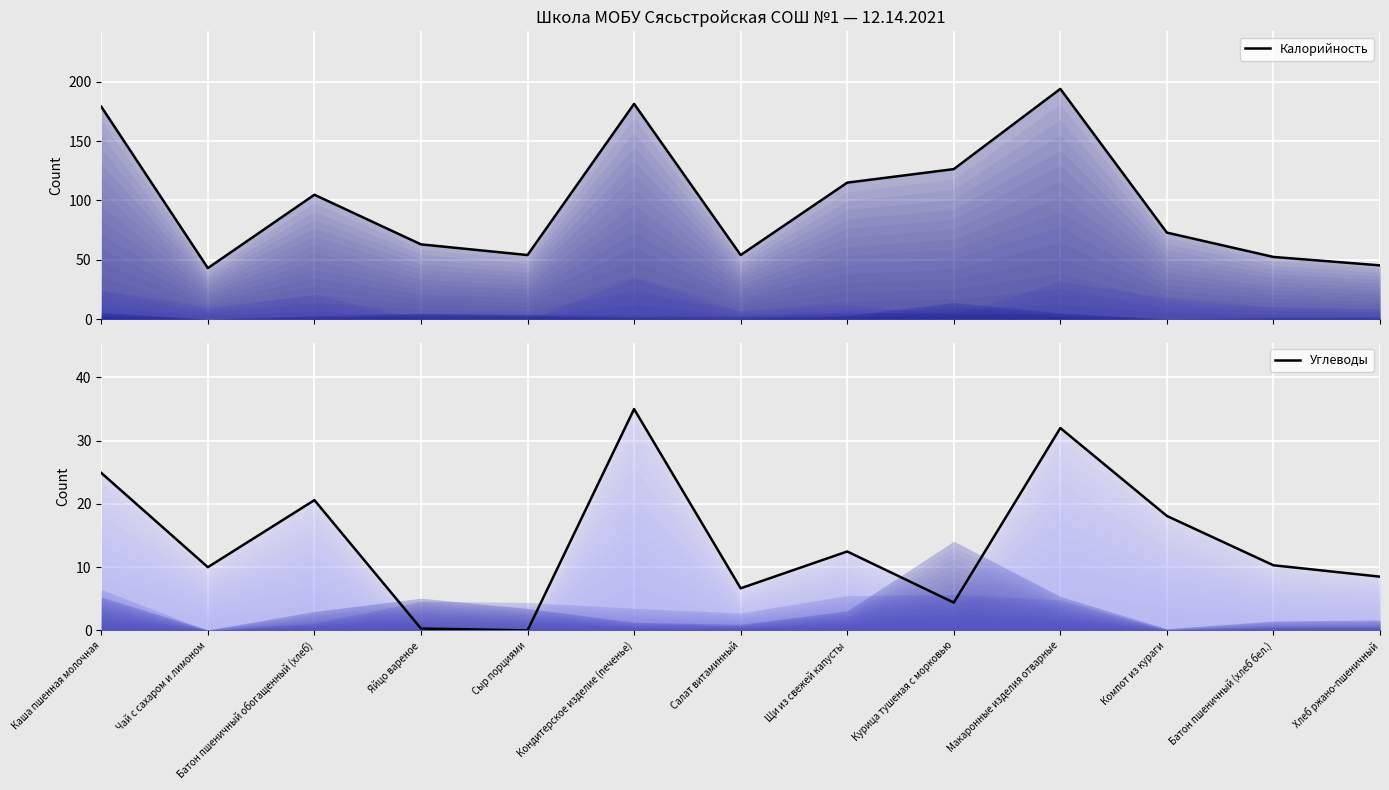

Which series has the largest range (max minus min)?

Калорийность